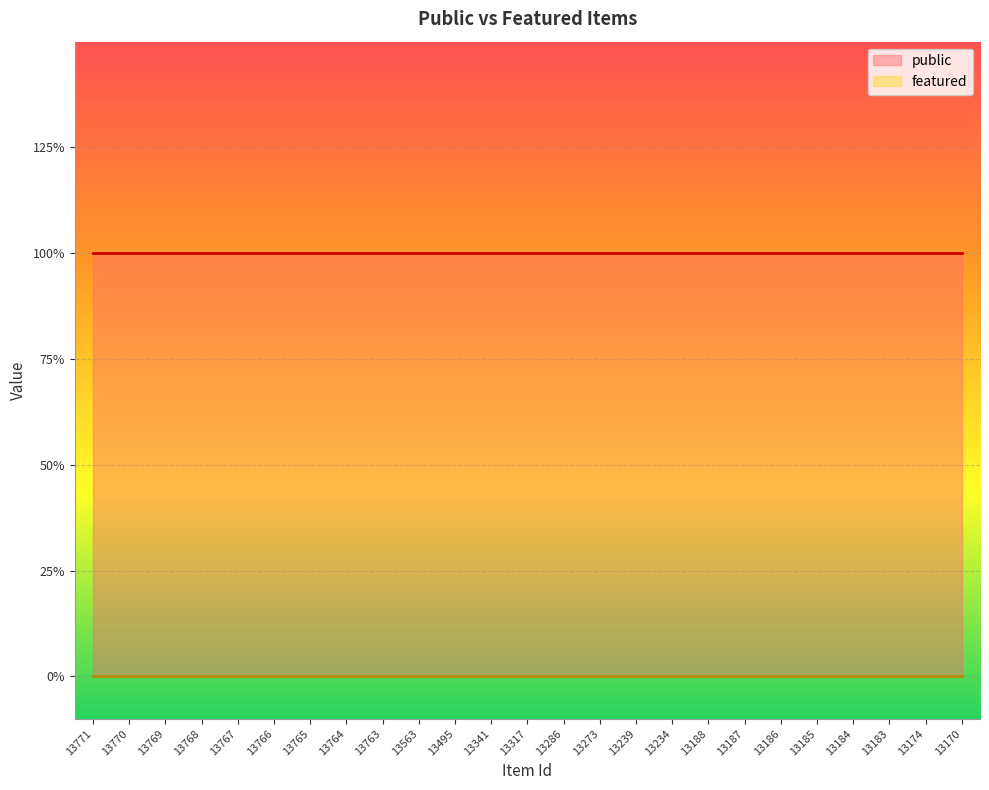

True or false: featured and public cross at least once.

False